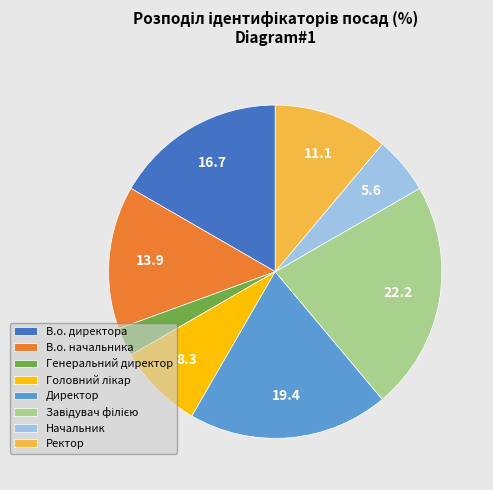

Is the sum of Директор and В.о. начальника greater than half?

No